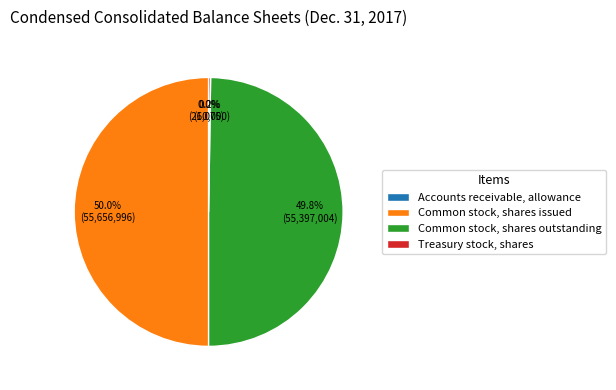

Which category has the biggest portion of the pie?

Common stock, shares issued